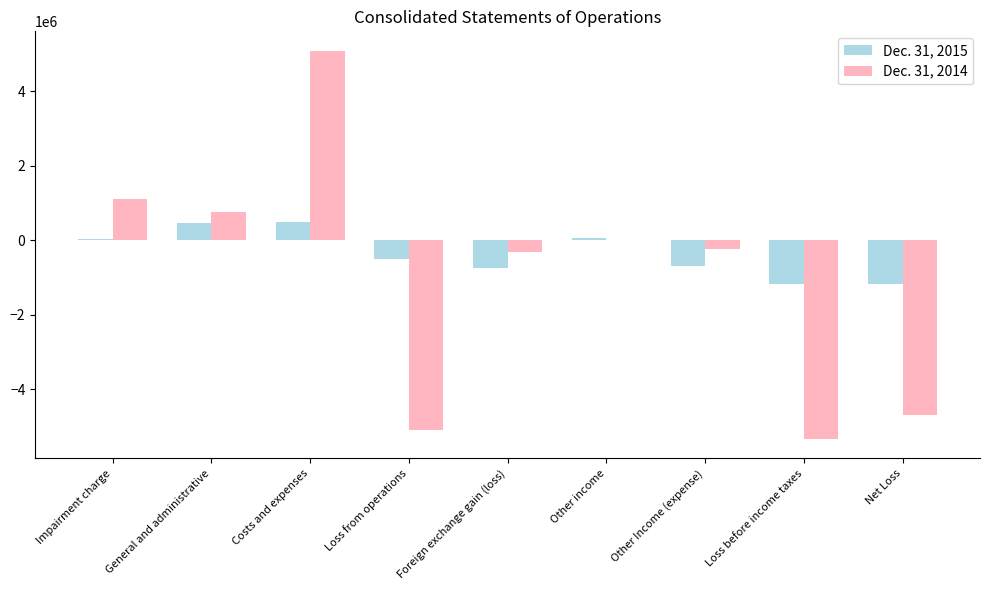

True or false: Dec. 31, 2015 has a value of 495498 at Costs and expenses.

True